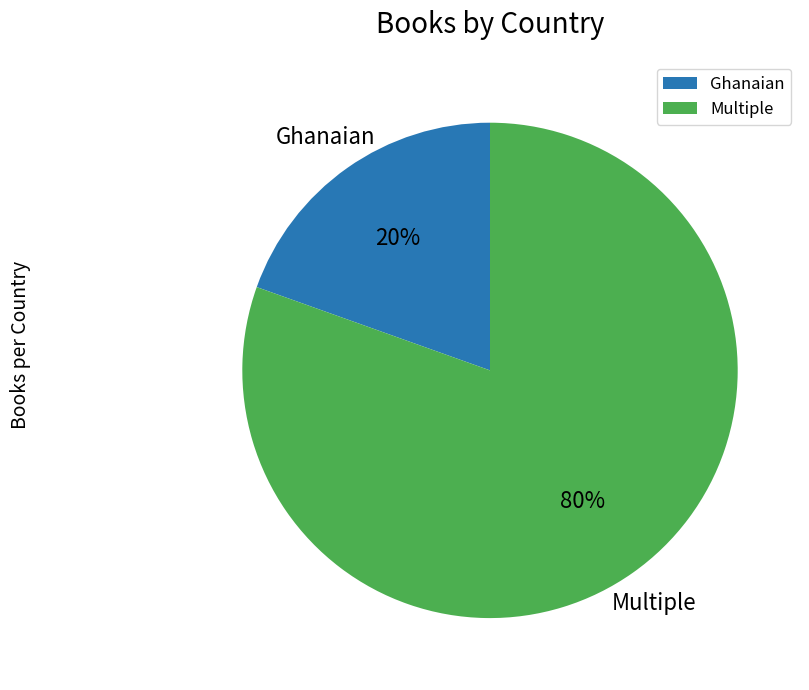

How many segments does this pie chart have?

2